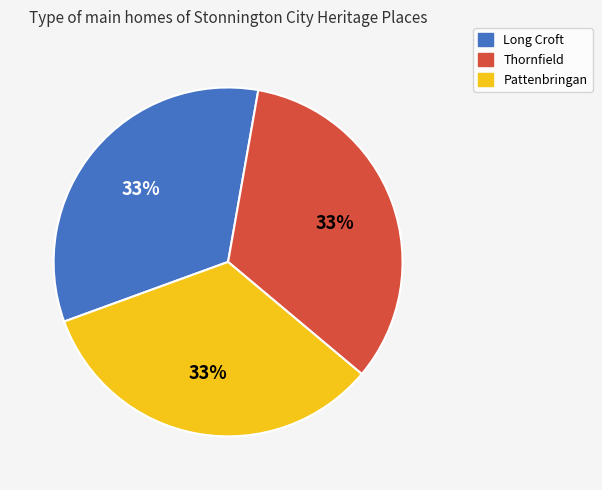

What percentage is the Thornfield slice, to the nearest percent?

33%